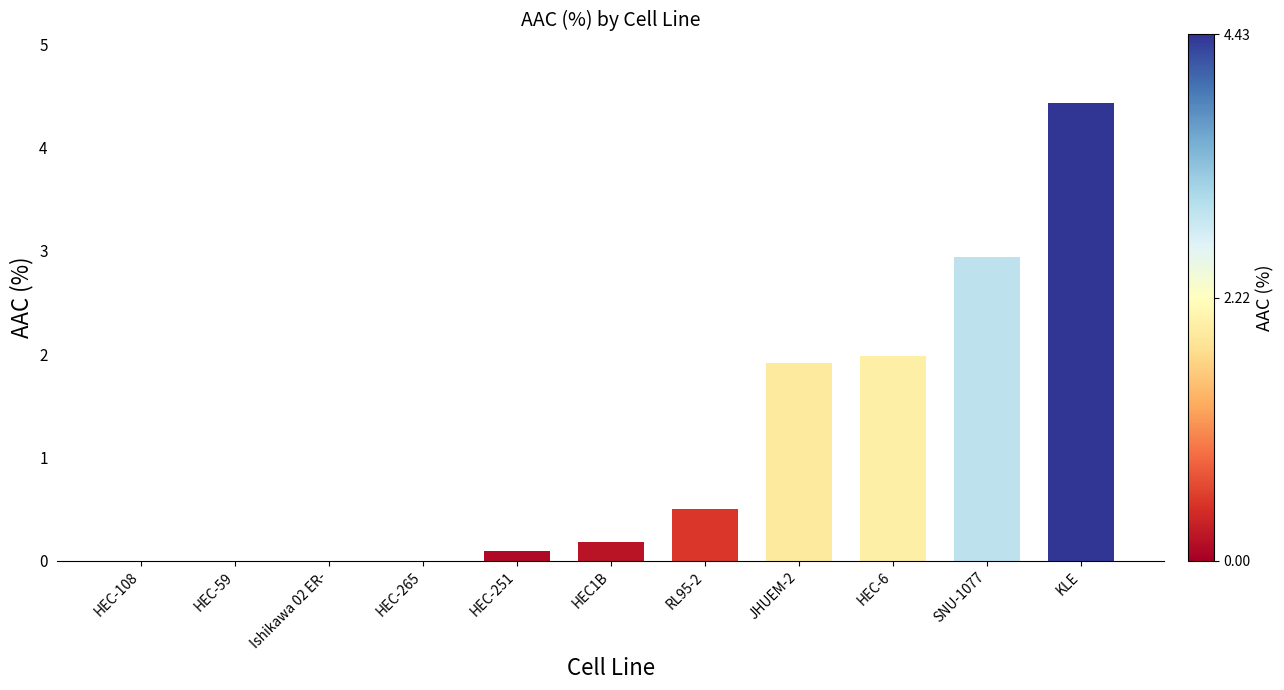

What is the sum of all values?

12.1